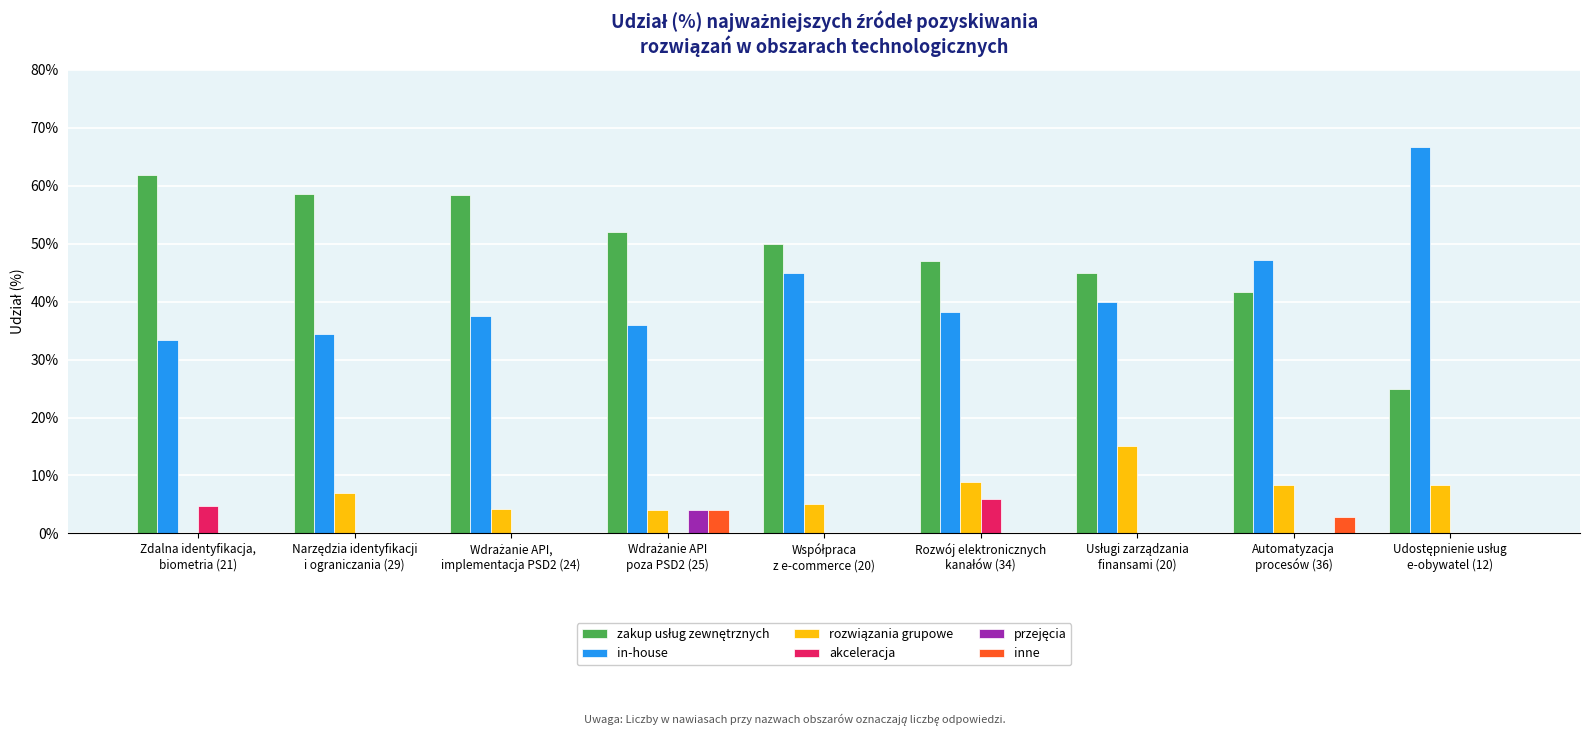

What is the maximum value shown in the chart?

66.7